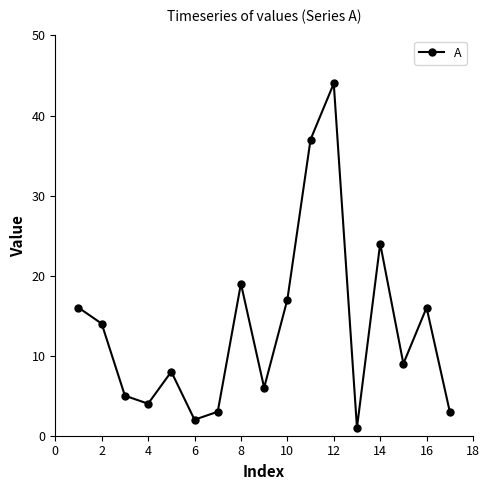

What is the greatest value displayed?

44